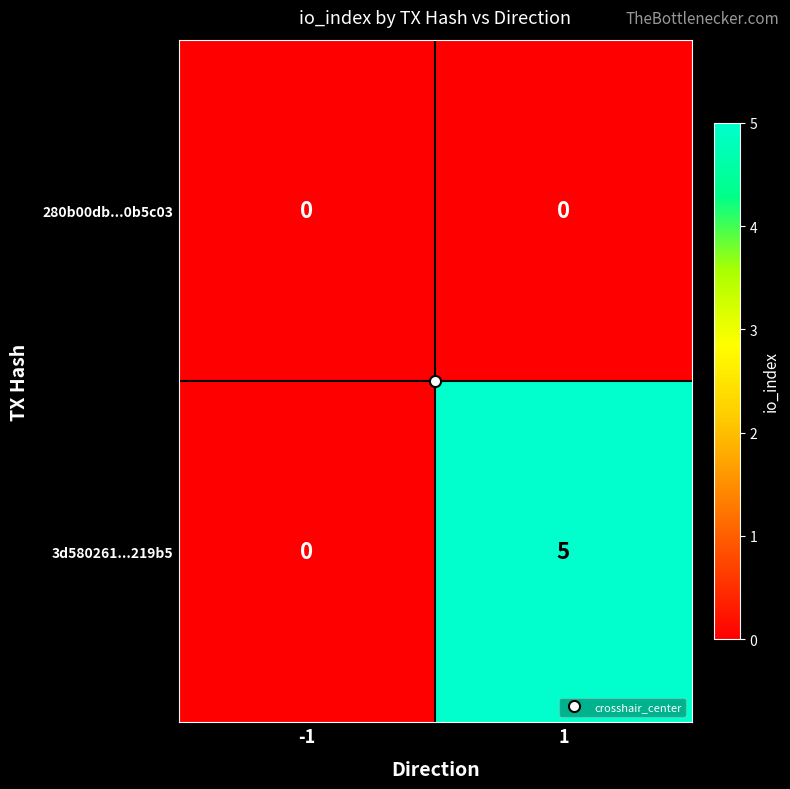

What is the difference between the maximum and minimum values in the 3d580261...219b5 series?

5